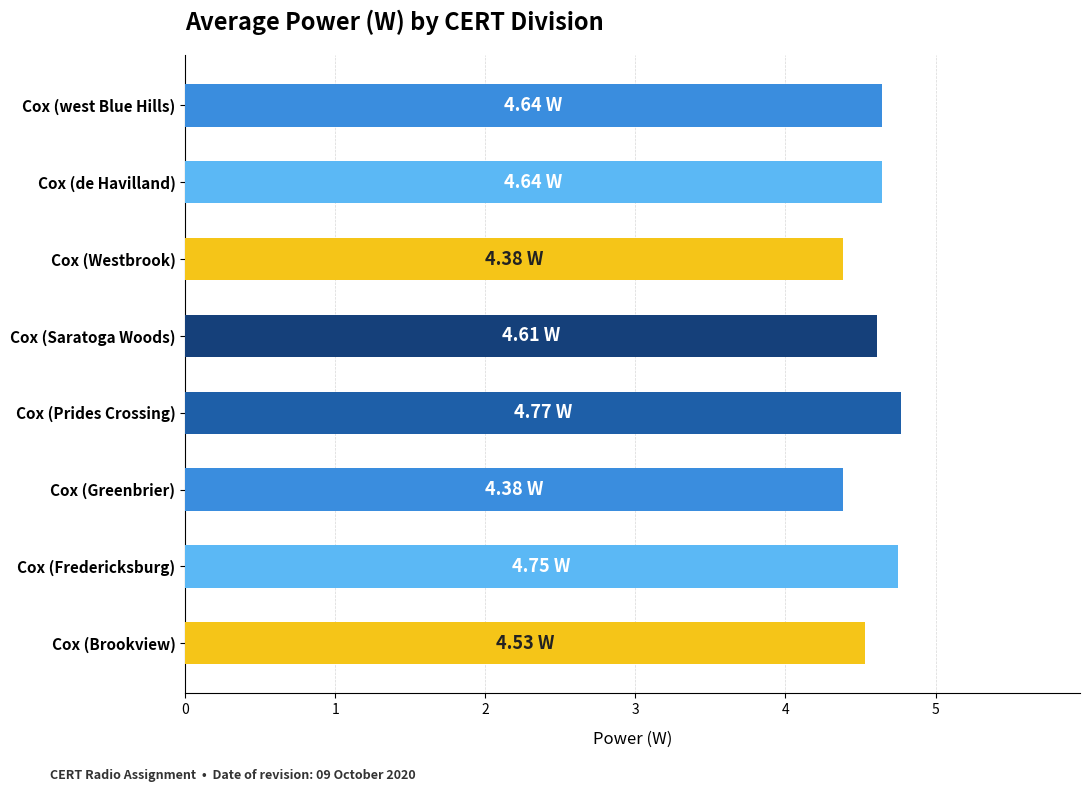

What is the smallest value displayed?

4.4